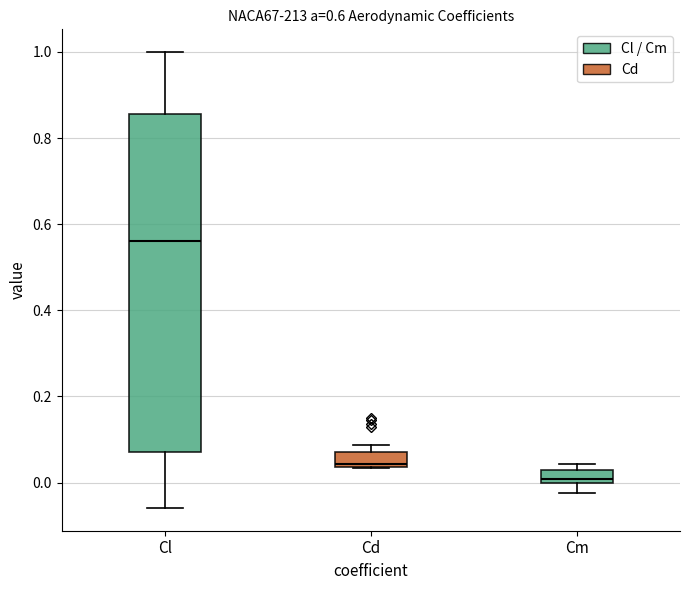

Which box is the tallest, from its lower edge to its upper edge?

Cl